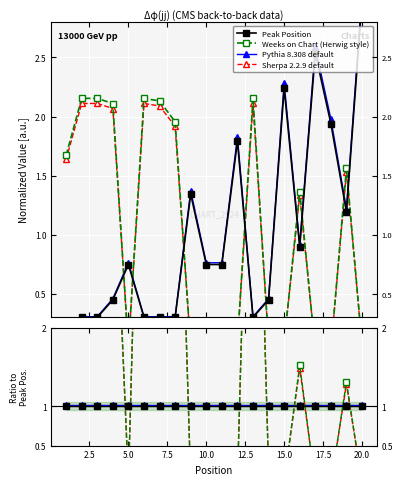

At which label is Peak Position closest to 1?

16